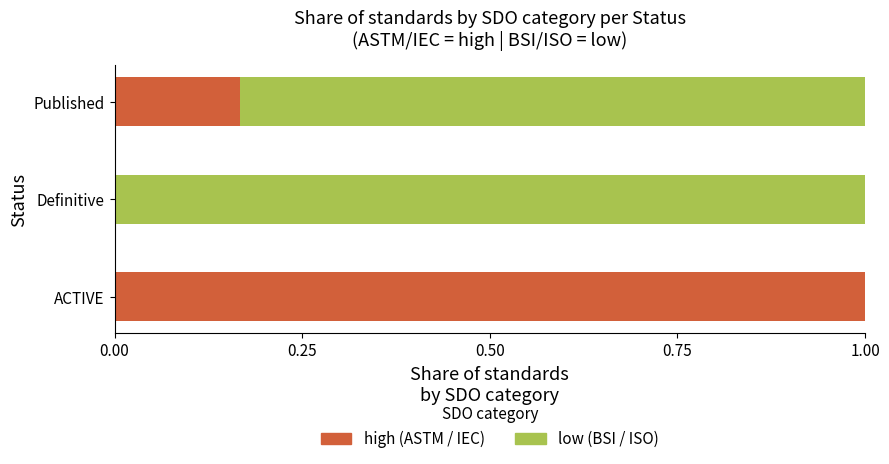

What is the total value across all series at ACTIVE?

1.0